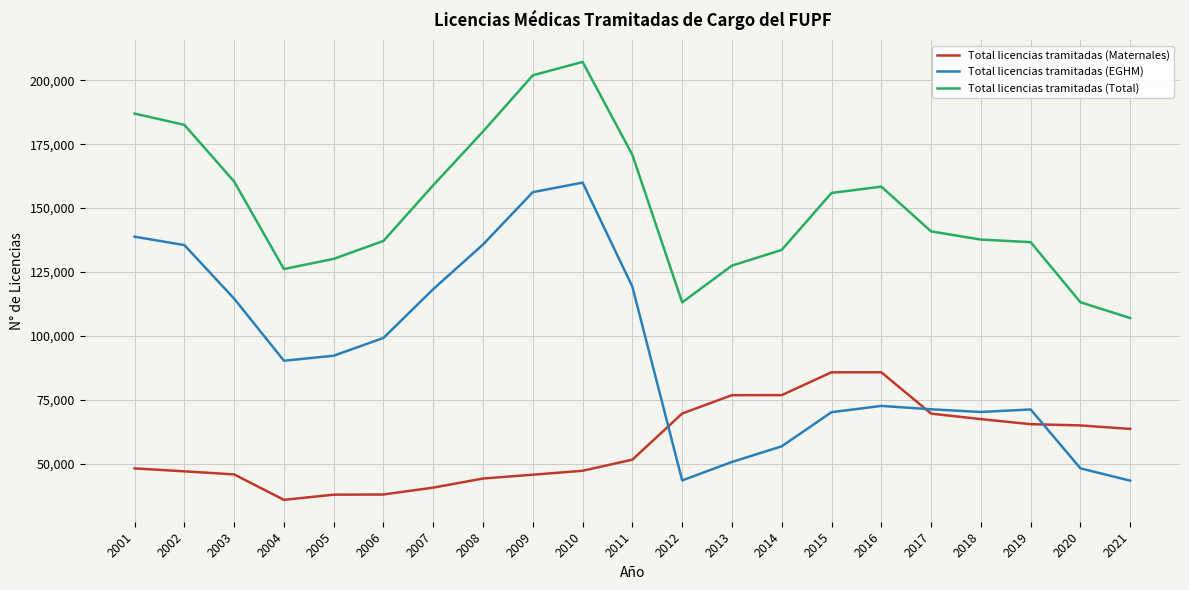

Rank the series at 2013 from lowest to highest value.

Total licencias tramitadas (EGHM), Total licencias tramitadas (Maternales), Total licencias tramitadas (Total)